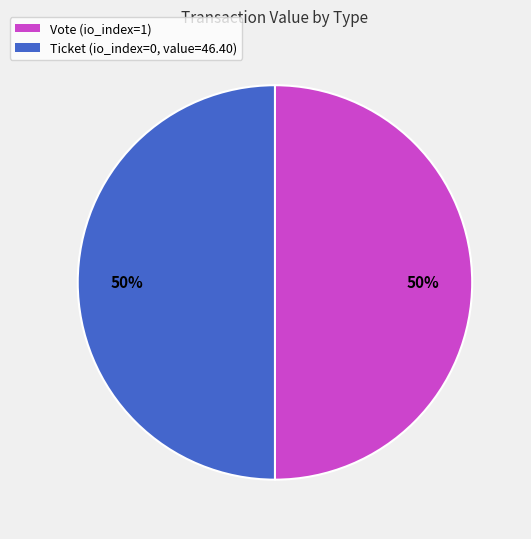

Approximately how many times larger is the value at Ticket (io_index=0, value=46.40) compared to Vote (io_index=1)?

1.0